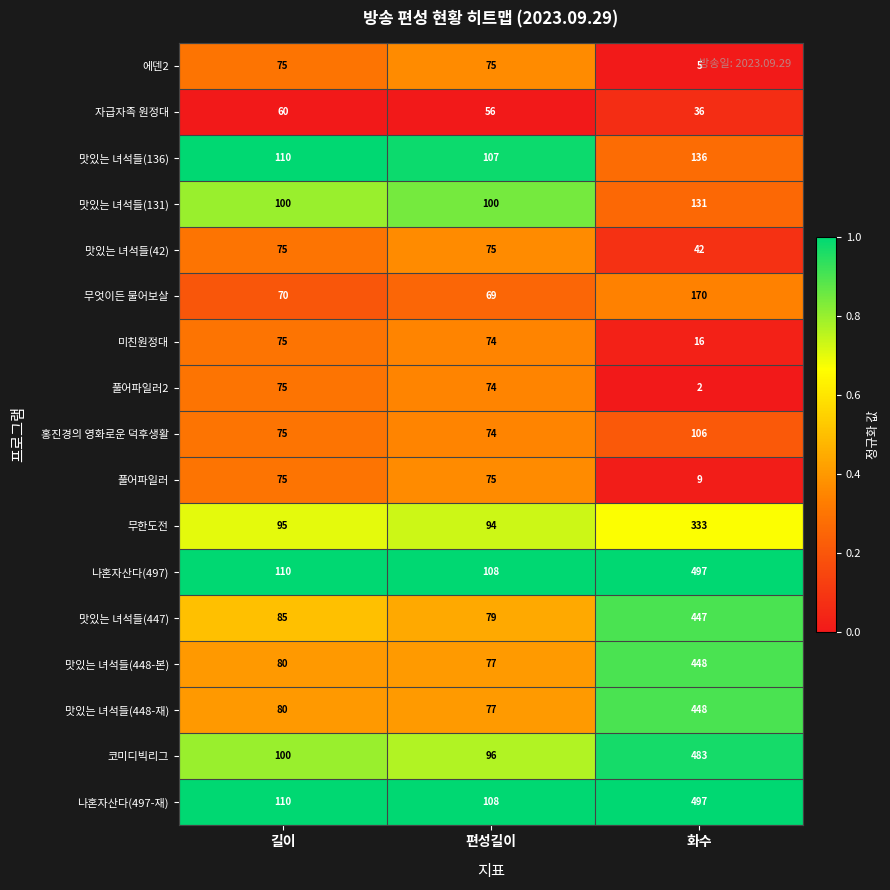

Which label corresponds to the largest value in the chart?

화수